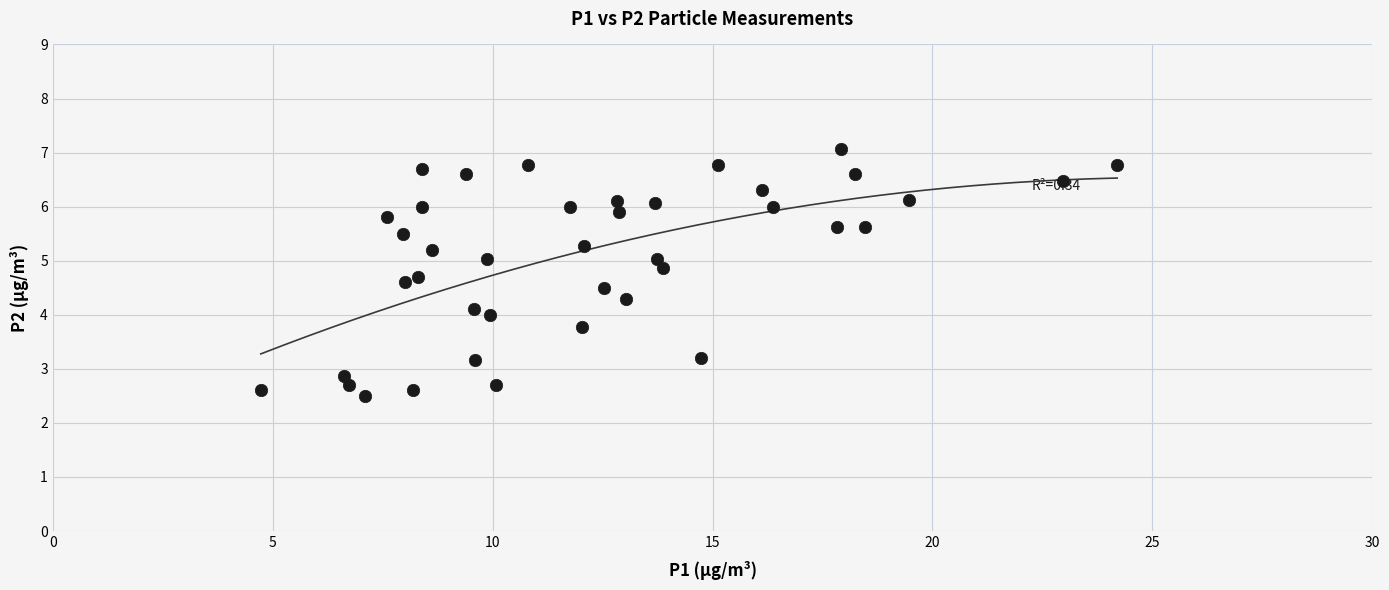

What is the range of Y values (max minus min)?

4.6